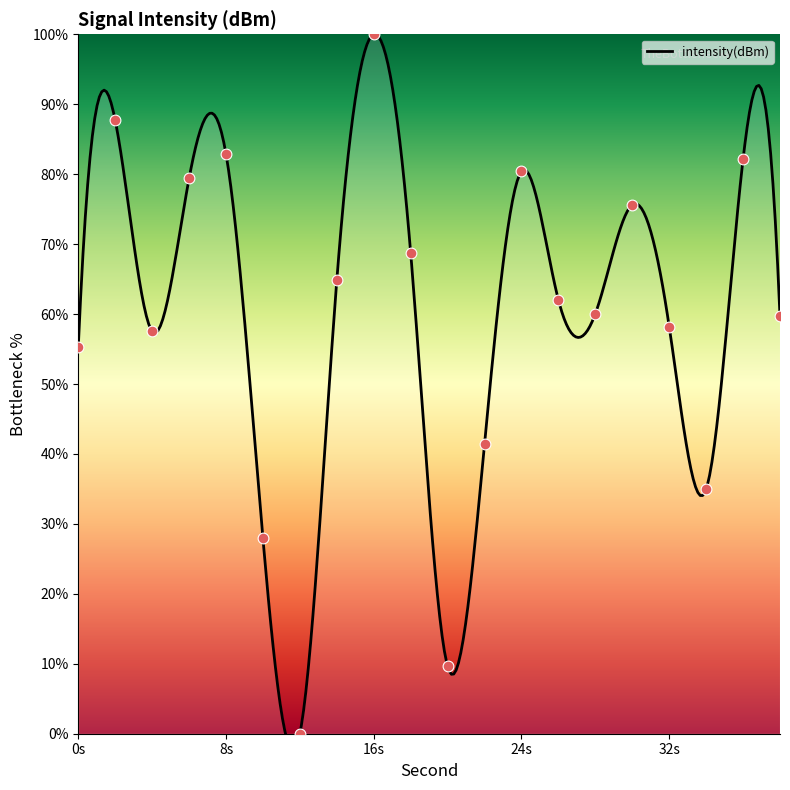

What is the change in value from 6 to 8?

+3.5